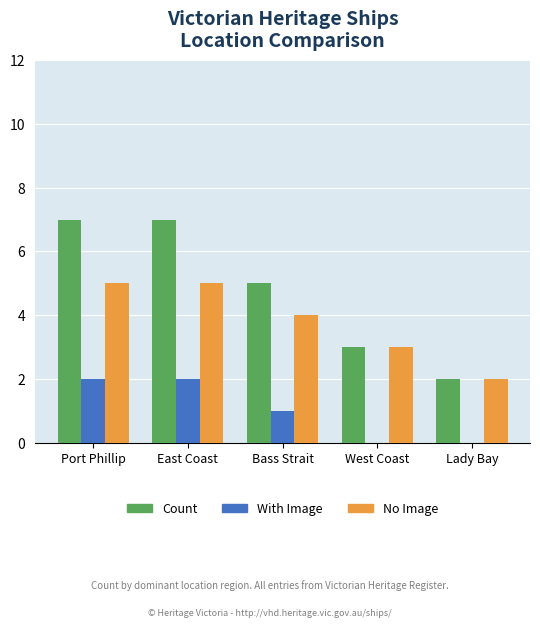

How many series are shown in this chart?

3